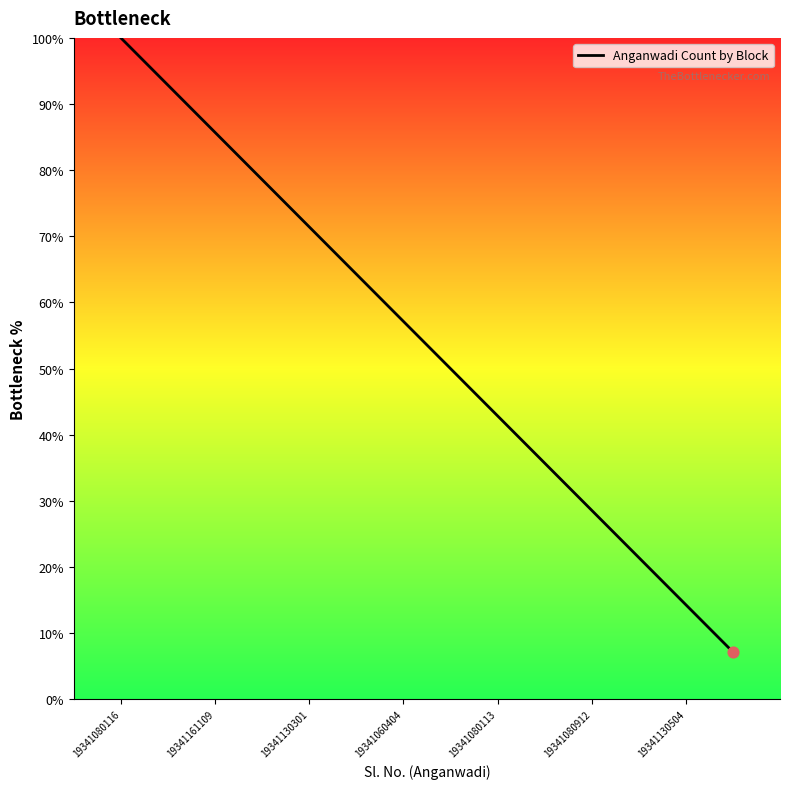

What is the difference between the maximum and minimum values?

92.9